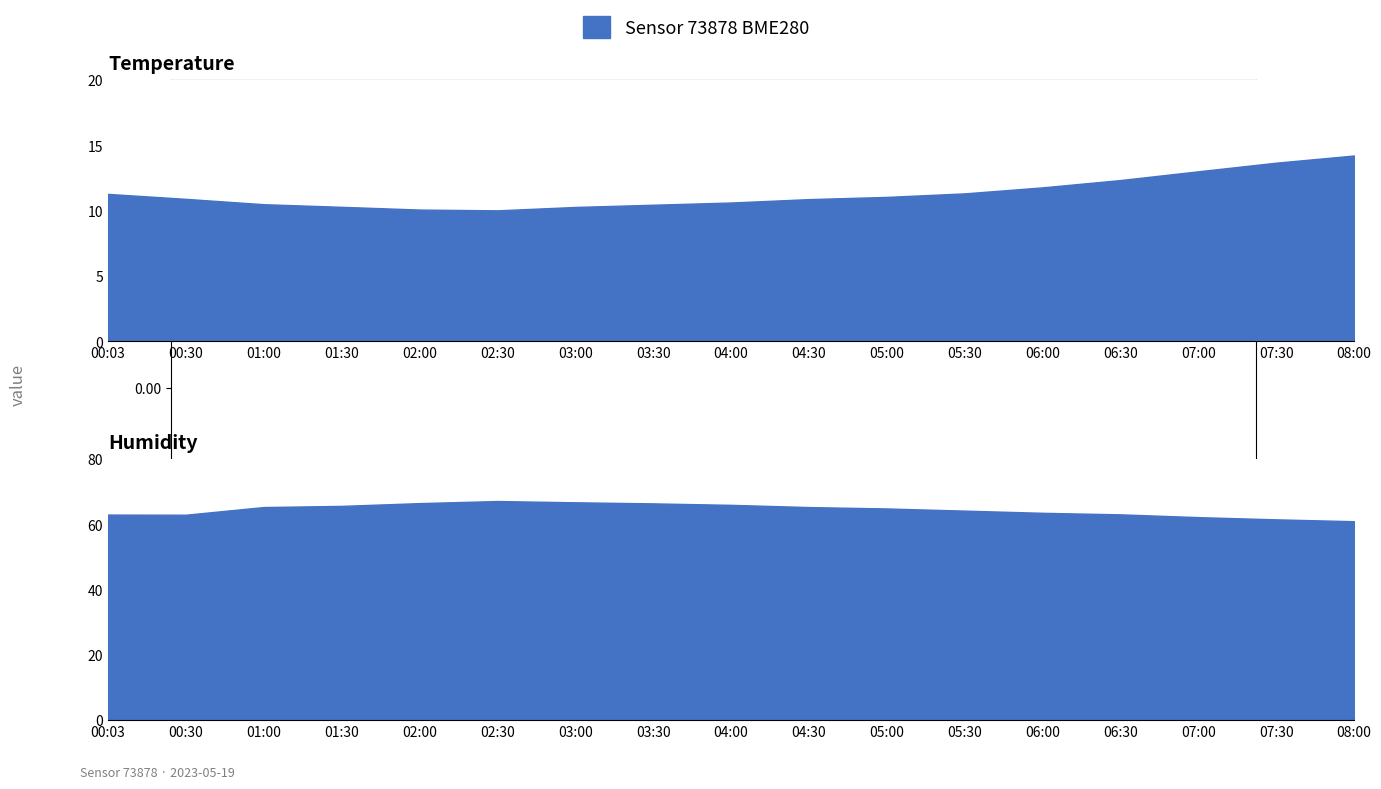

How many interior local valleys does the temperature series have?

1